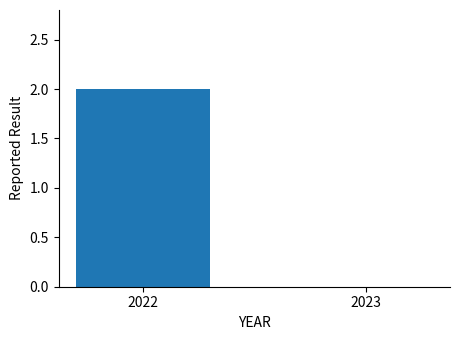

What is the difference between the values at 2022 and 2023?

2